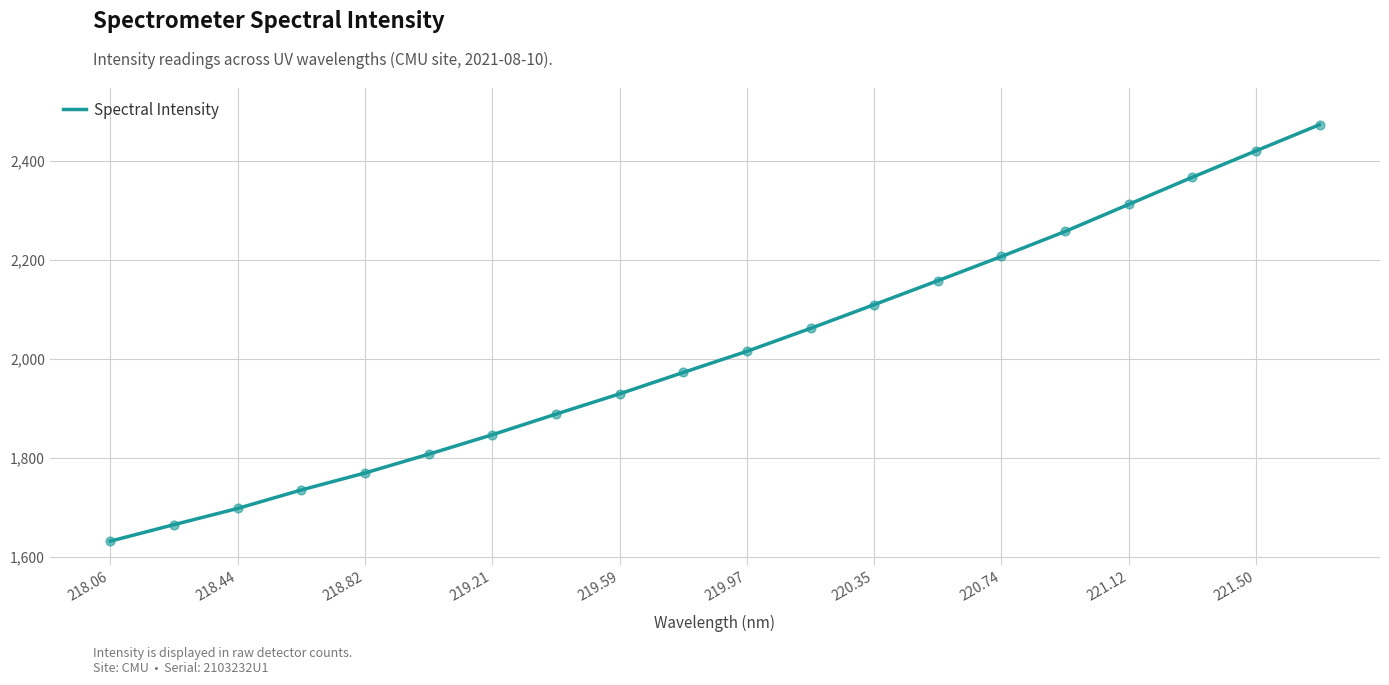

What is the minimum value shown in the chart?

1631.2